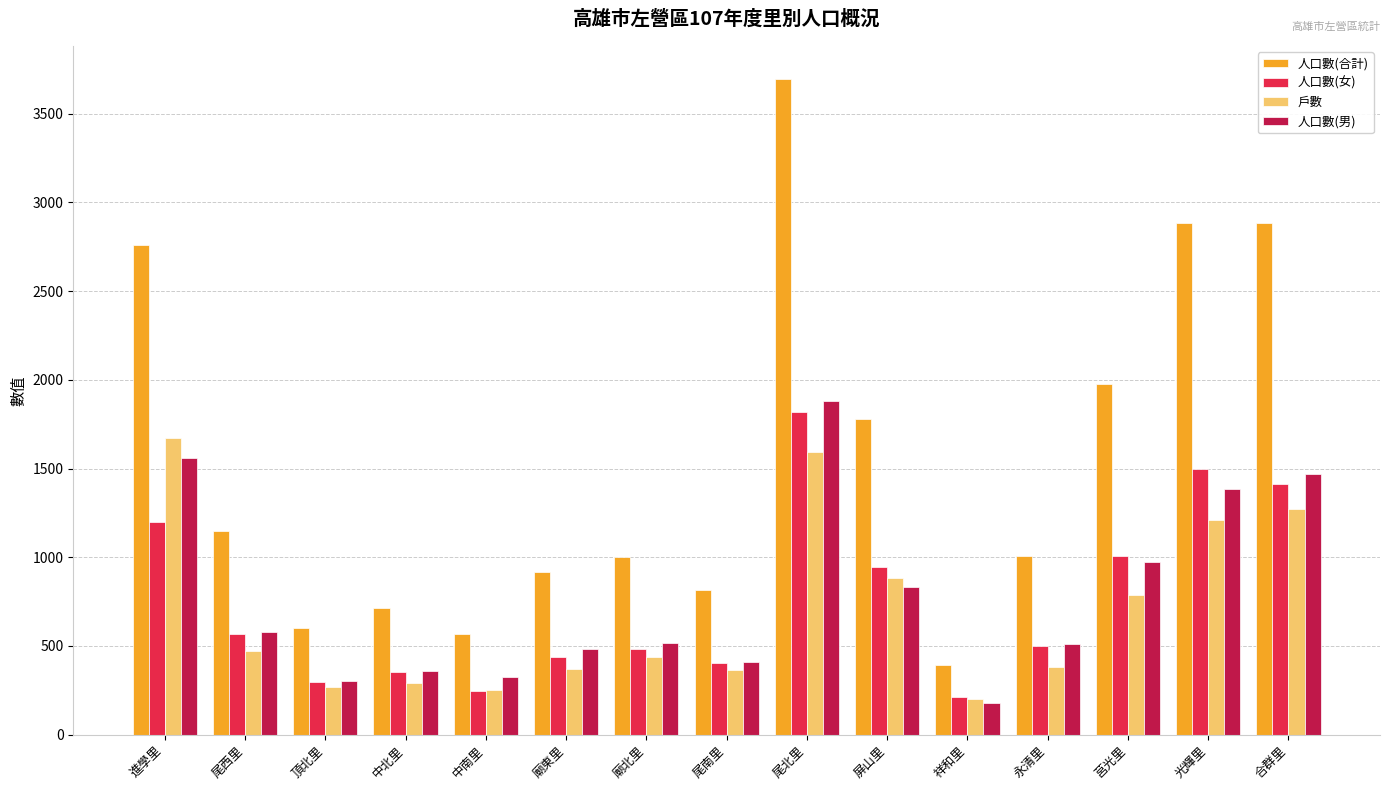

What is the minimum value for 人口數(合計)?

392